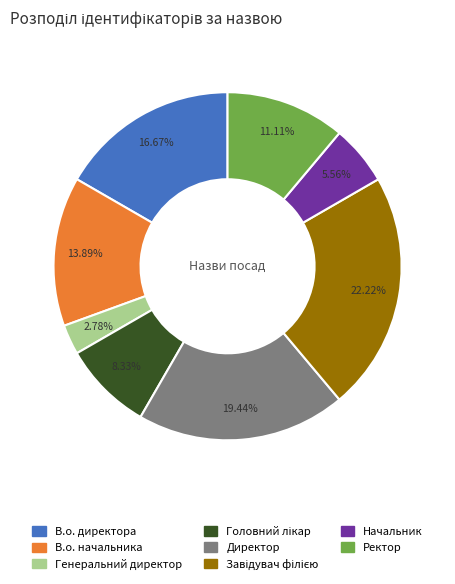

Is it true that Директор is 19% of the pie?

True